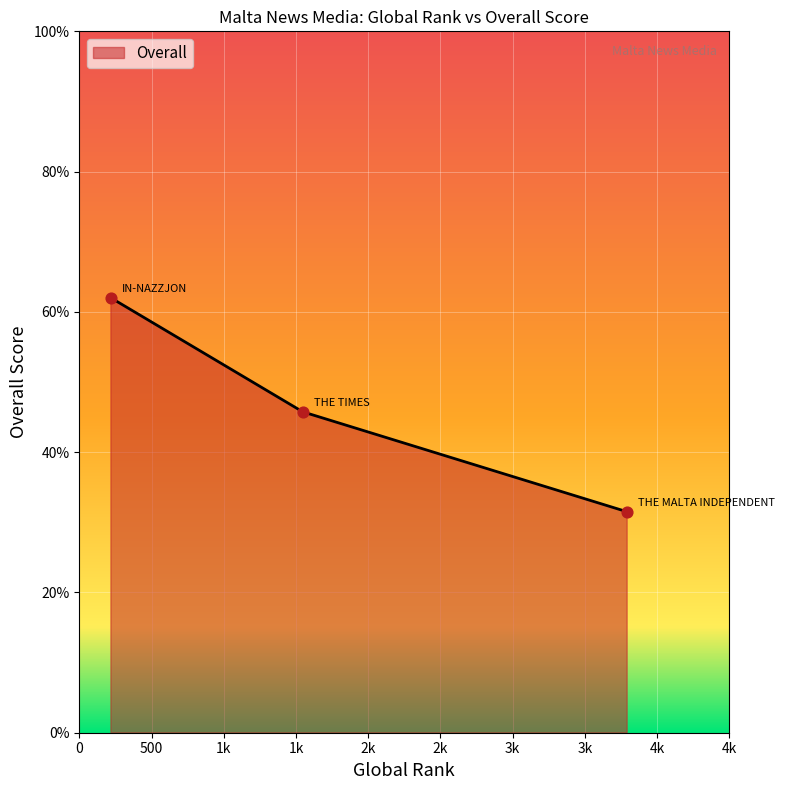

What is the difference between the maximum and minimum values?

30.5